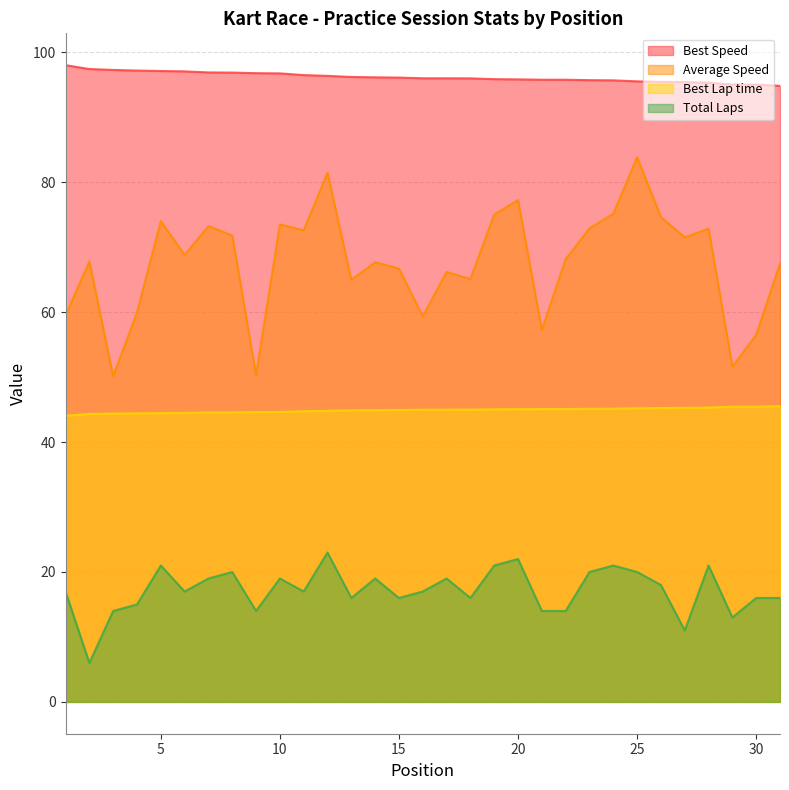

Which series has the largest range (max minus min)?

Average Speed